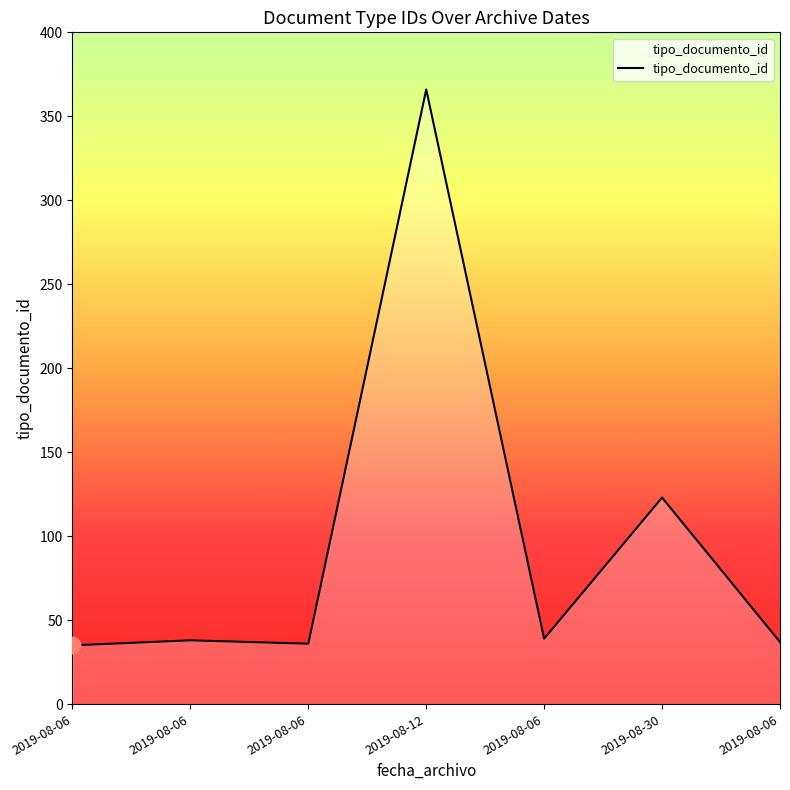

Is this an area chart (filled region under the line)?

Yes